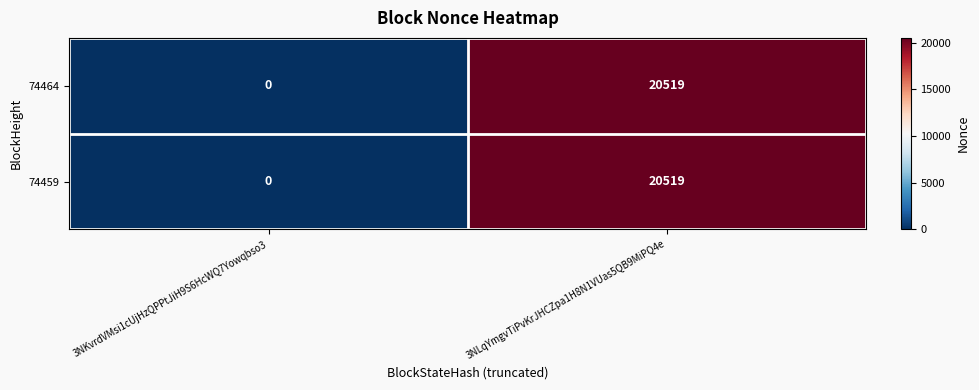

How many data points does each series have?

2